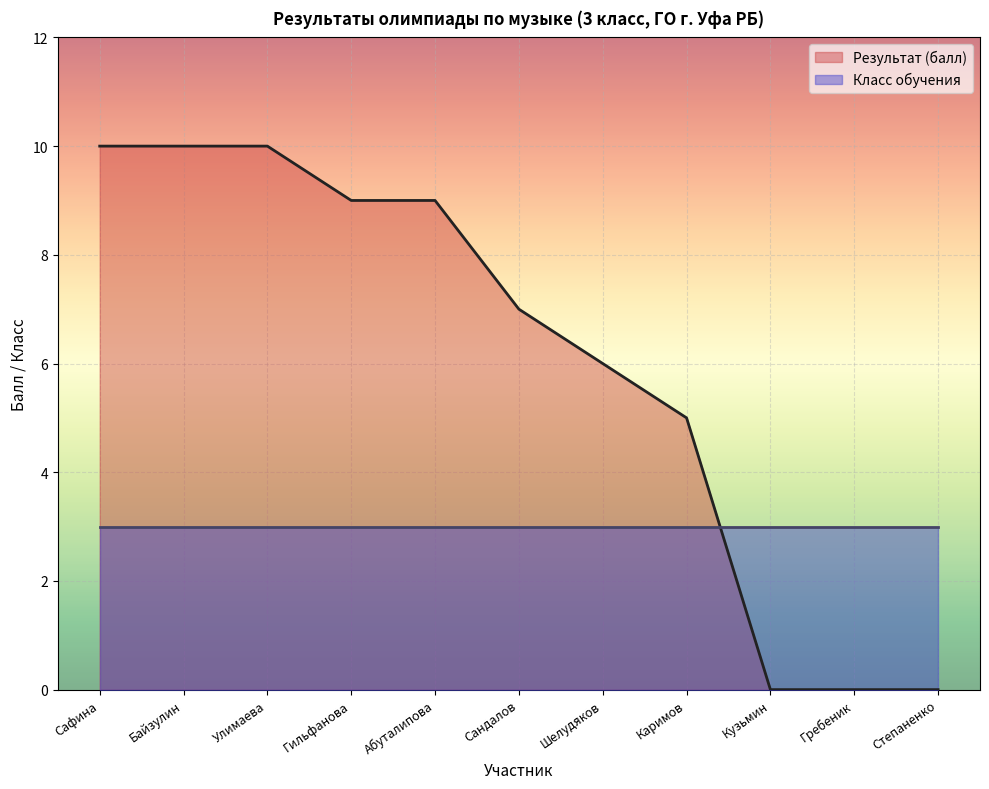

Rank the categories by value from highest to lowest.

Сафина, Байзулин, Улимаева, Гильфанова, Абуталипова, Сандалов, Шелудяков, Каримов, Кузьмин, Гребеник, Степаненко